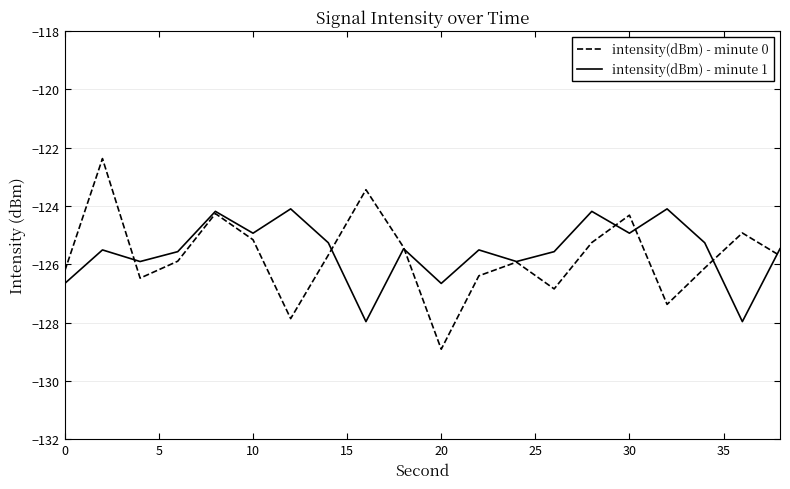

Reading left to right, list all the values displayed in this chart.

intensity(dBm) - minute 0: -126.2	-122.4	-126.5	-125.9	-124.3	-125.2	-127.9	-125.7	-123.4	-125.4	-128.9	-126.4	-125.9	-126.8	-125.3	-124.3	-127.4	-126.1	-124.9	-125.7
intensity(dBm) - minute 1: -126.7	-125.5	-125.9	-125.6	-124.2	-124.9	-124.1	-125.3	-128.0	-125.5	-126.7	-125.5	-125.9	-125.6	-124.2	-124.9	-124.1	-125.3	-128.0	-125.5